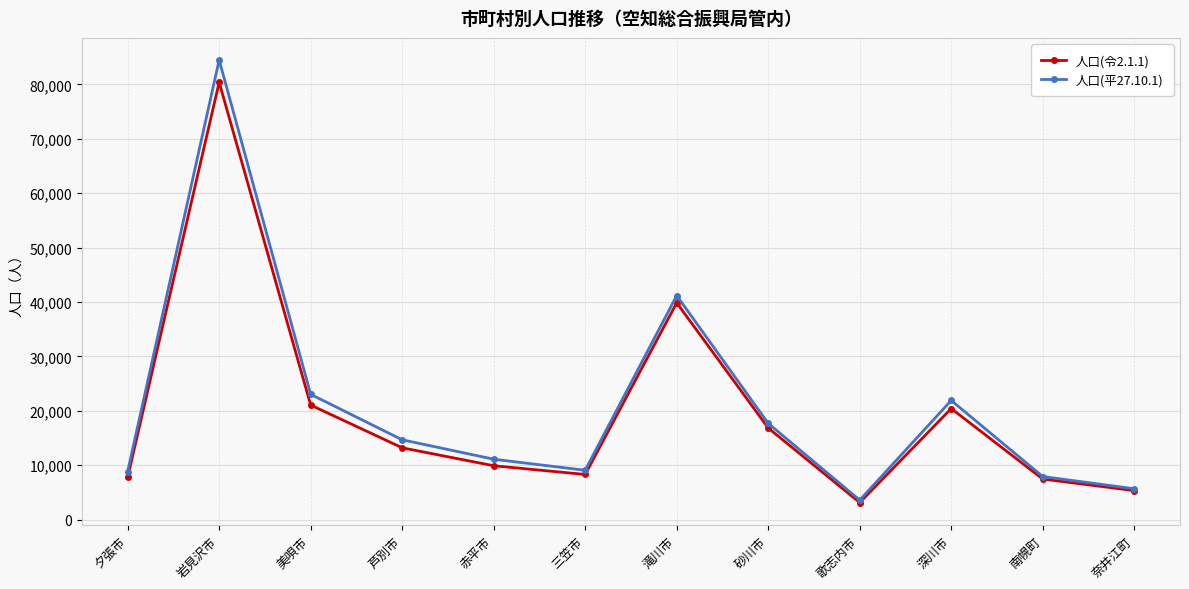

What value does the 人口(令2.1.1) series have at 岩見沢市?

80410